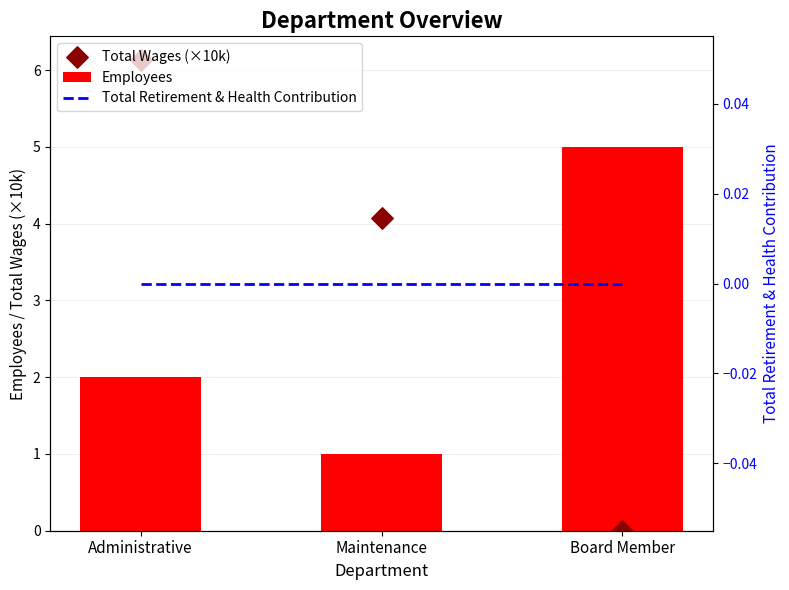

Which series contains the highest Y value?

Total Wages (×10k)